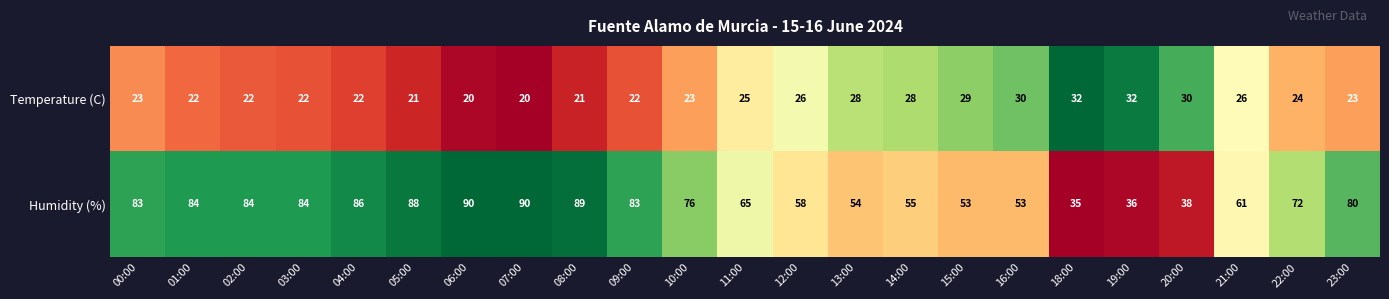

List the series in order of their overall mean, highest first.

Humidity (%), Temperature (C)